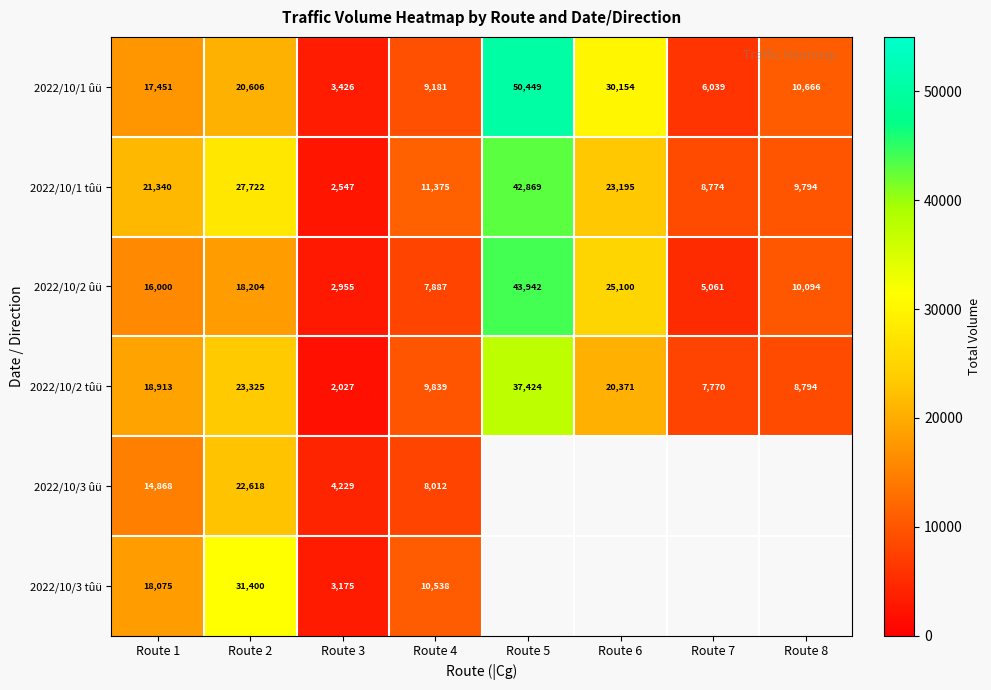

At which category does the chart reach its minimum across all series?

Route 3